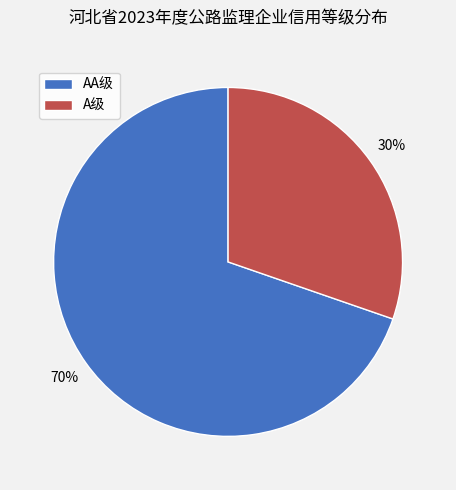

To the nearest percent, what percentage of the pie is A级?

30%